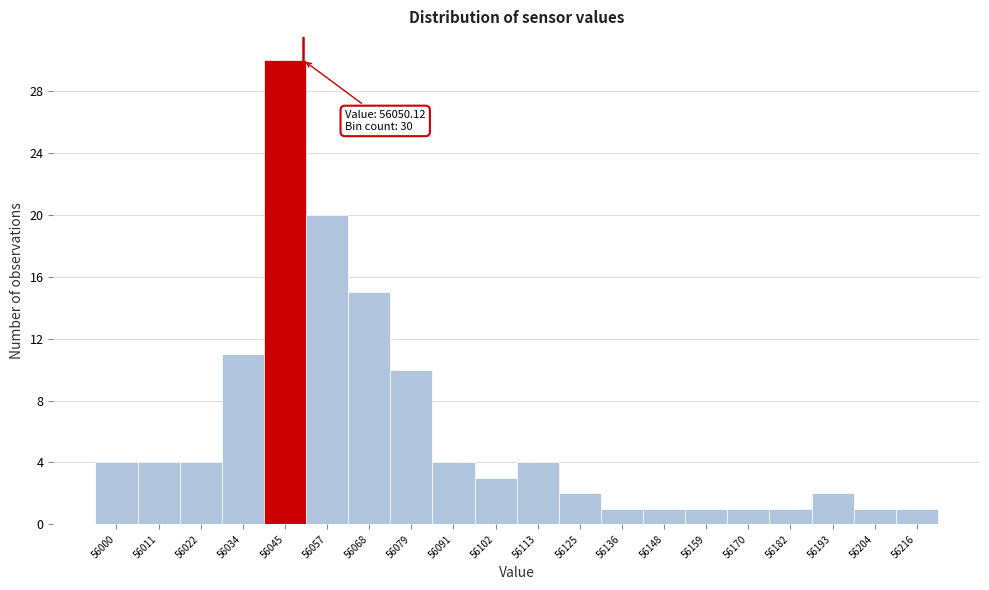

Which range on the x-axis has the tallest bar?

56040 to 56050